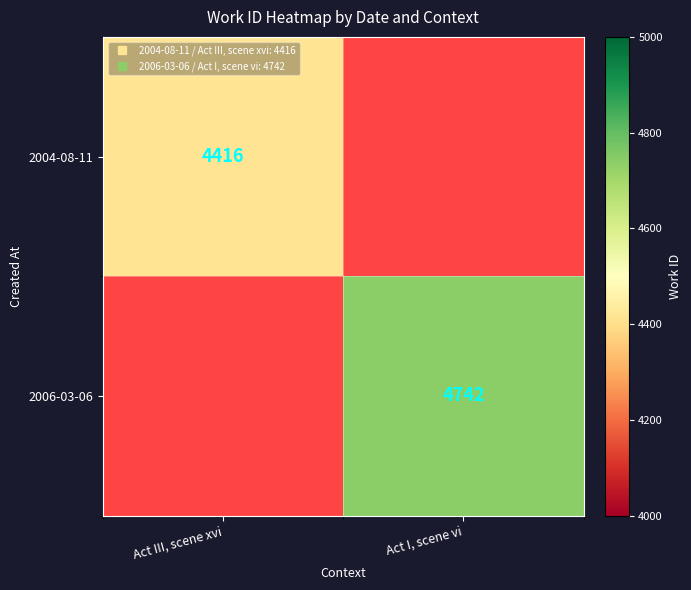

Which has a higher value, Act III, scene xvi or Act I, scene vi?

Act I, scene vi